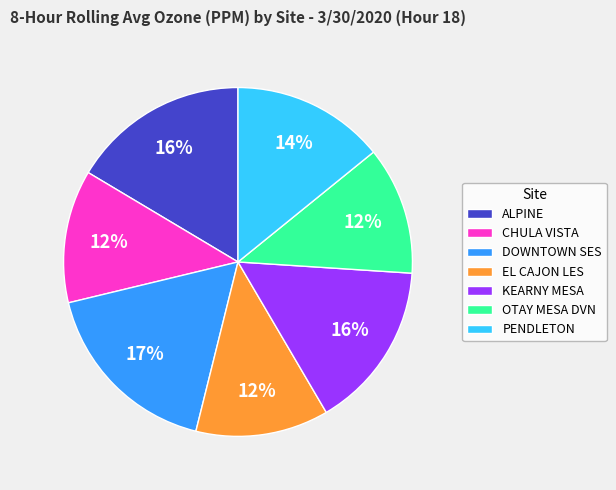

What percentage is the KEARNY MESA slice, to the nearest percent?

16%